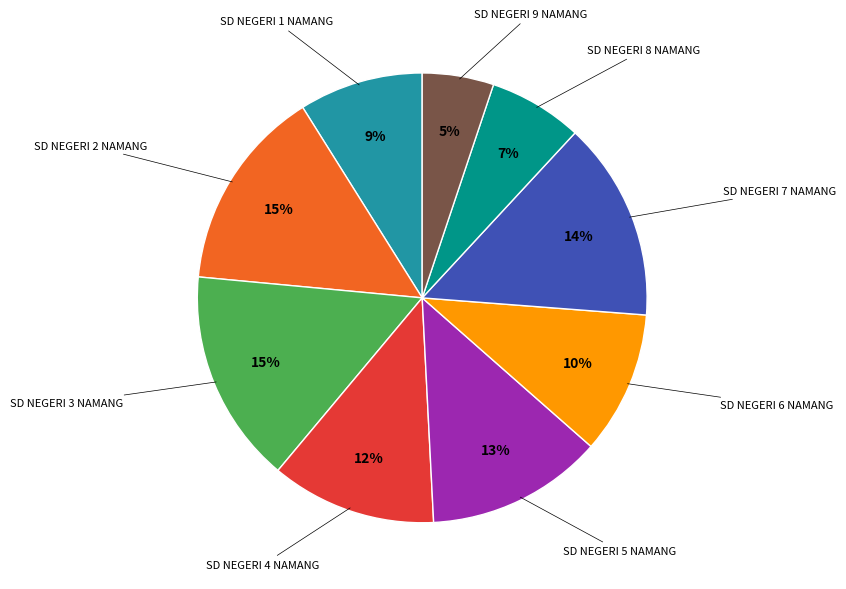

To the nearest percent, what is the average slice percentage?

11%